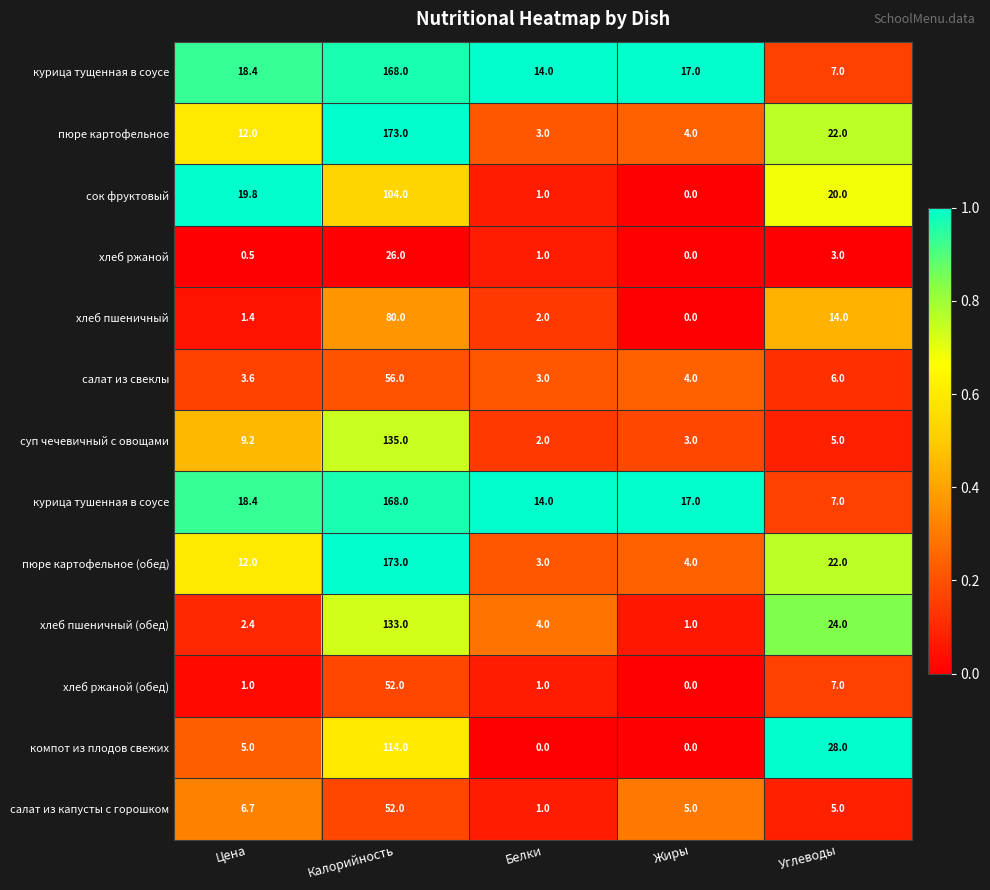

What is the difference between the хлеб пшеничный (обед) values at Цена and Жиры?

1.4